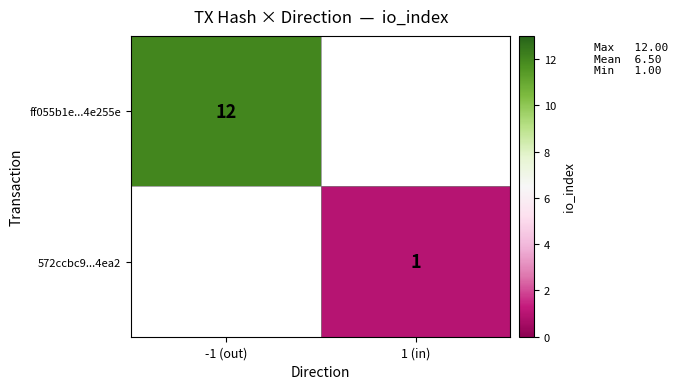

What is the highest value of the ff055b1e...4e255e series?

12.0